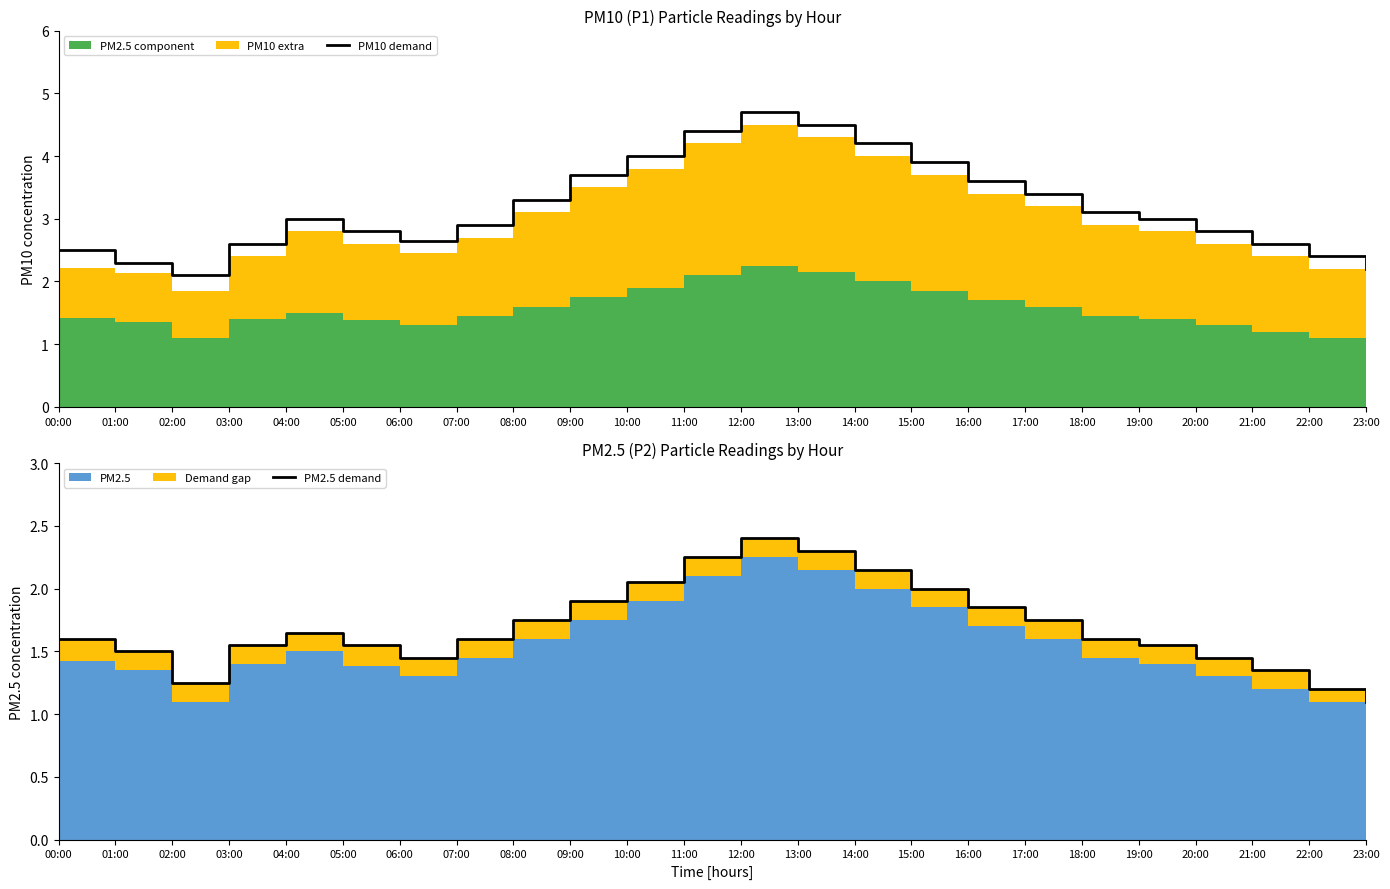

True or false: PM2.5 demand and PM10 demand intersect in this chart.

False